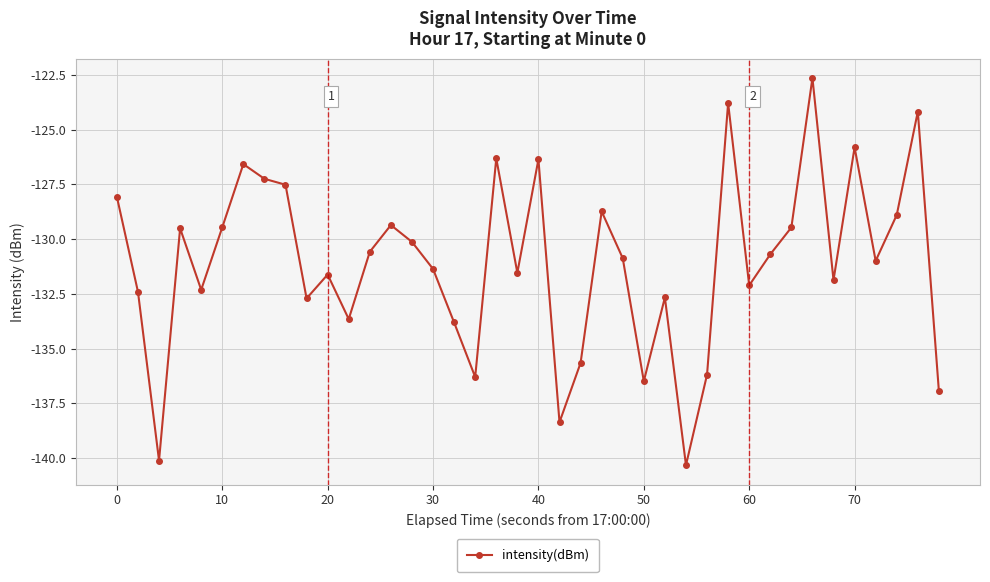

True or false: there are more than 0 points higher than both neighbors.

True